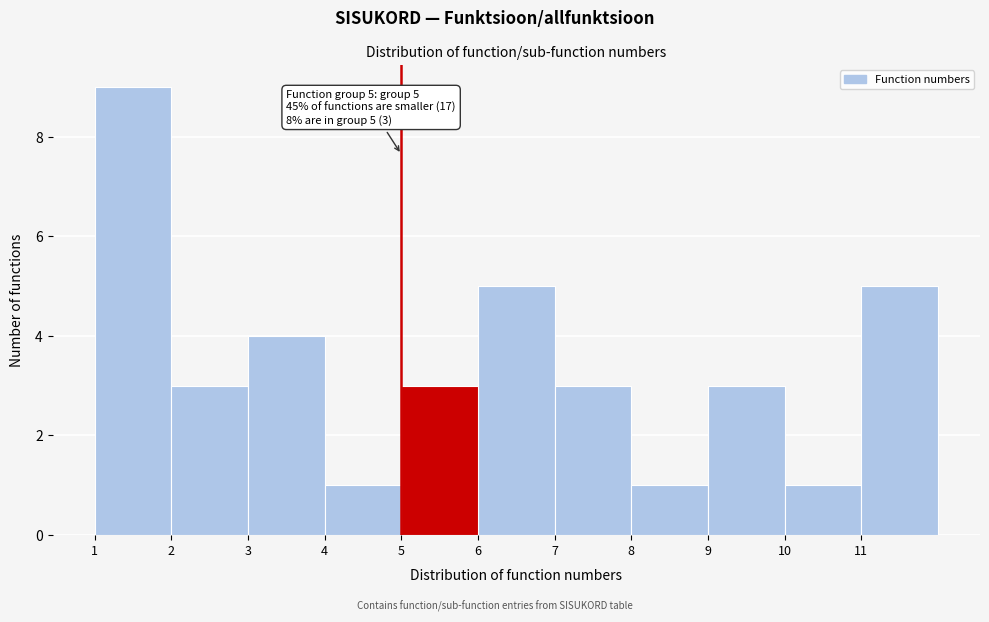

Over which range of the x-axis is the bar tallest?

1 to 2